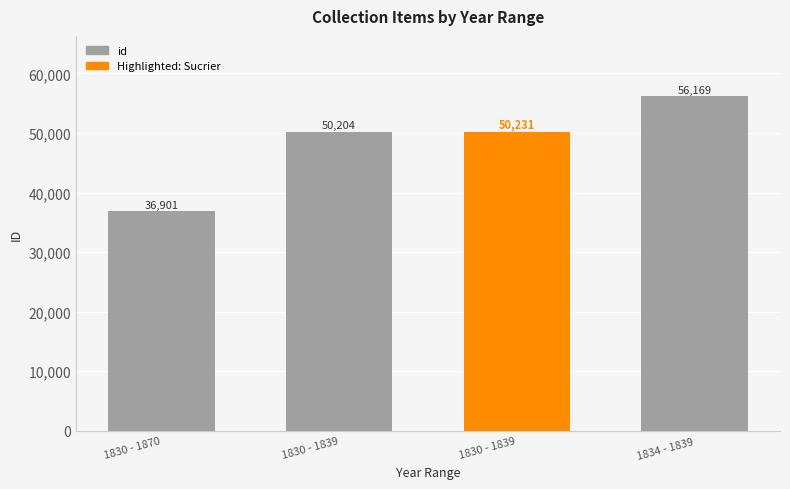

The chart shows a value of 50231 at 1830 - 1839. True or false?

True